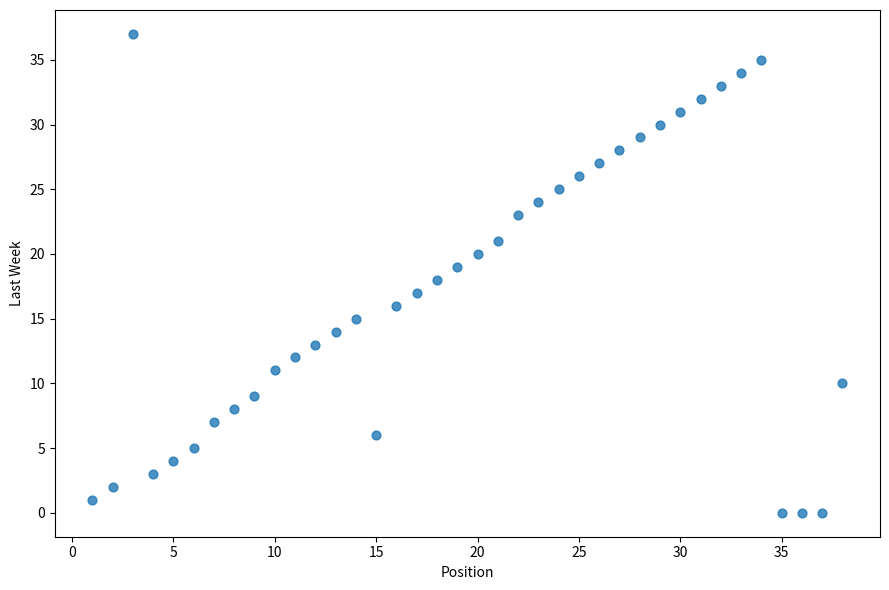

What is the range of X values (max minus min)?

37